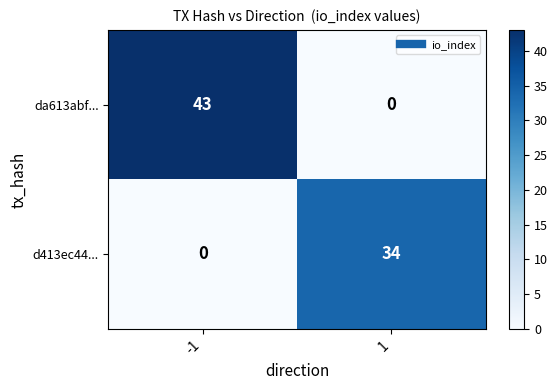

Which series changed the most between -1 and 1?

da613abf...